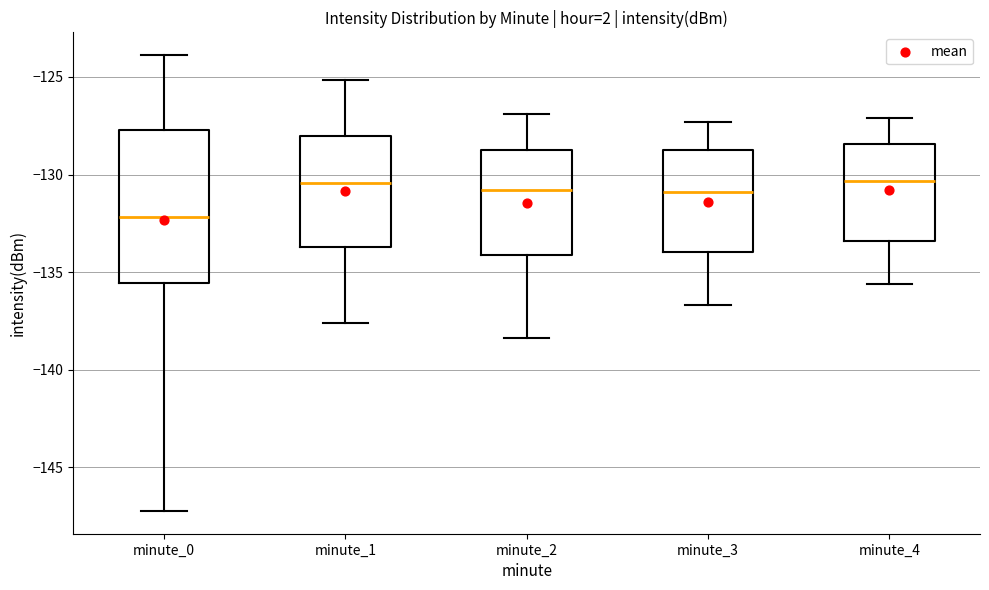

Reading left to right, transcribe this box plot: for each box, give where its median line is, the range the box spans, and where its two whiskers end, as read against the y-axis. The values are not printed on the chart, so give them approximately, as read against the axis.

minute_0: median -132.0, box -135.5 to -127.5, whiskers -147.0 to -124.0
minute_1: median -130.5, box -133.5 to -128.0, whiskers -137.5 to -125.0
minute_2: median -131.0, box -134.0 to -128.5, whiskers -138.5 to -127.0
minute_3: median -131.0, box -134.0 to -128.5, whiskers -136.5 to -127.5
minute_4: median -130.5, box -133.5 to -128.5, whiskers -135.5 to -127.0